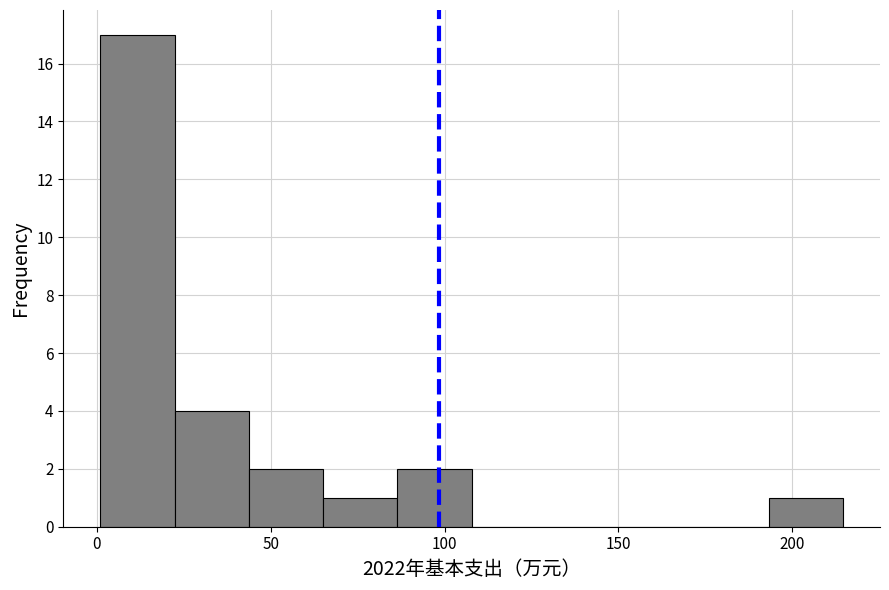

Over which range of the x-axis is the bar tallest?

0 to 20